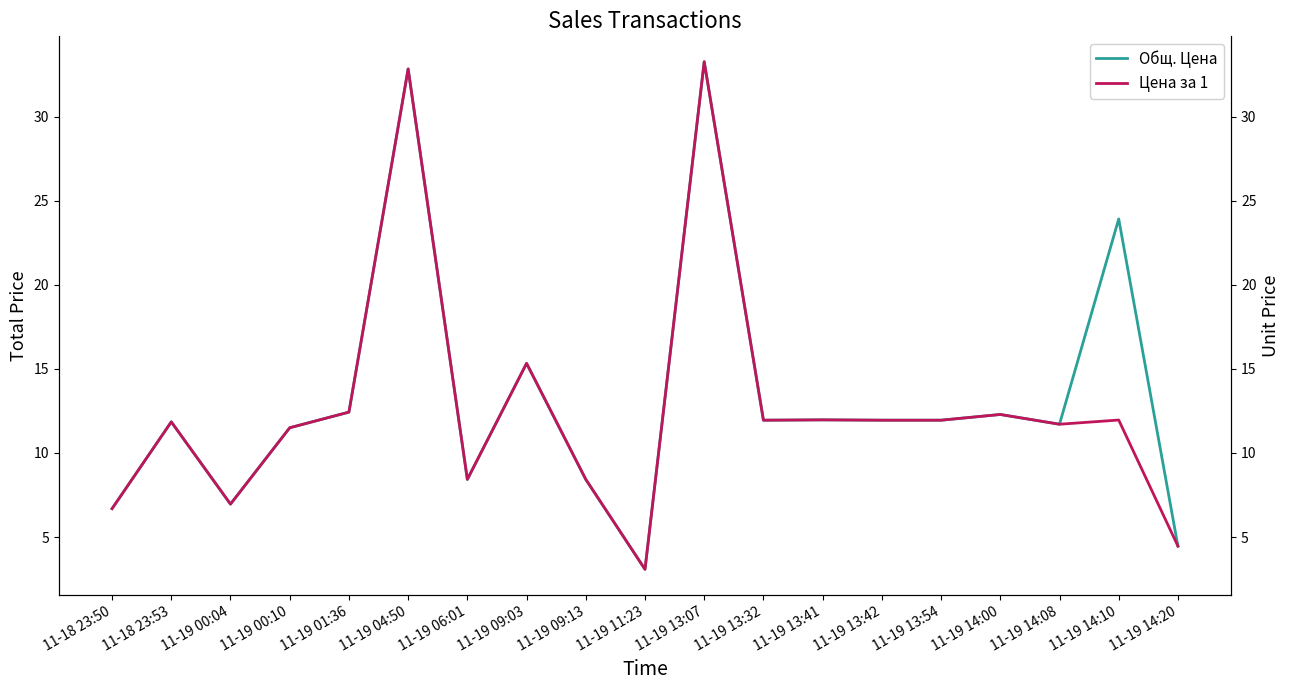

The Общ. Цена series shows 2.4 at 11-19 13:54. True or false?

False